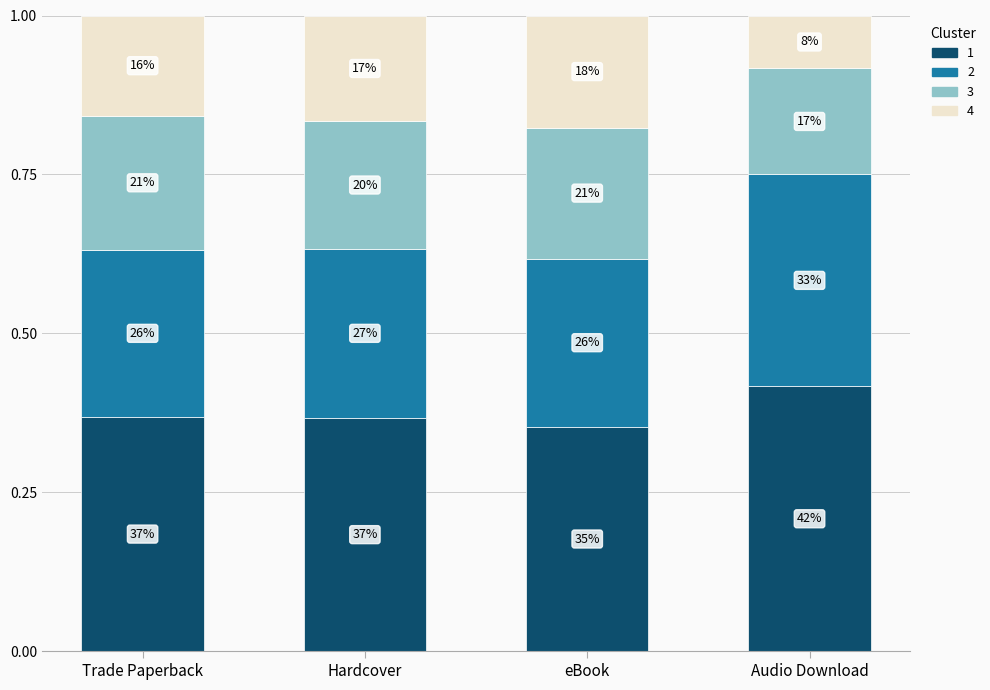

Does the chart contain any negative values?

No